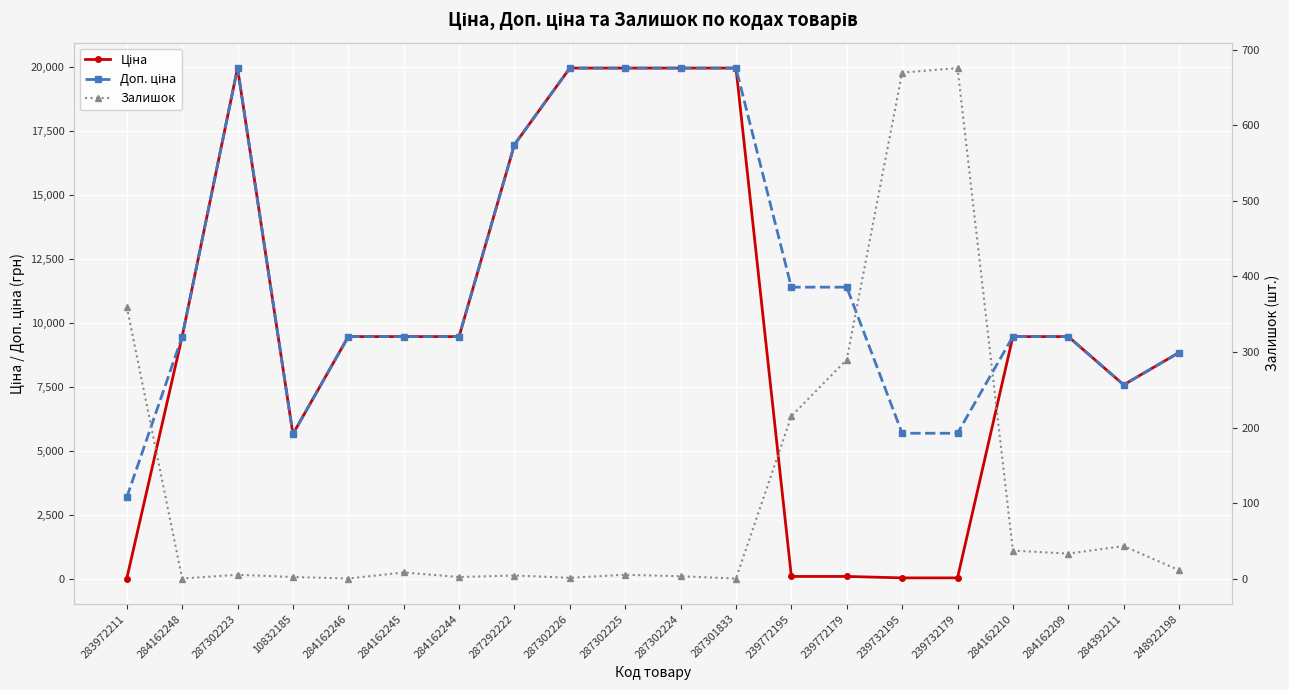

What is the label of the 1st point from the right?

248922198